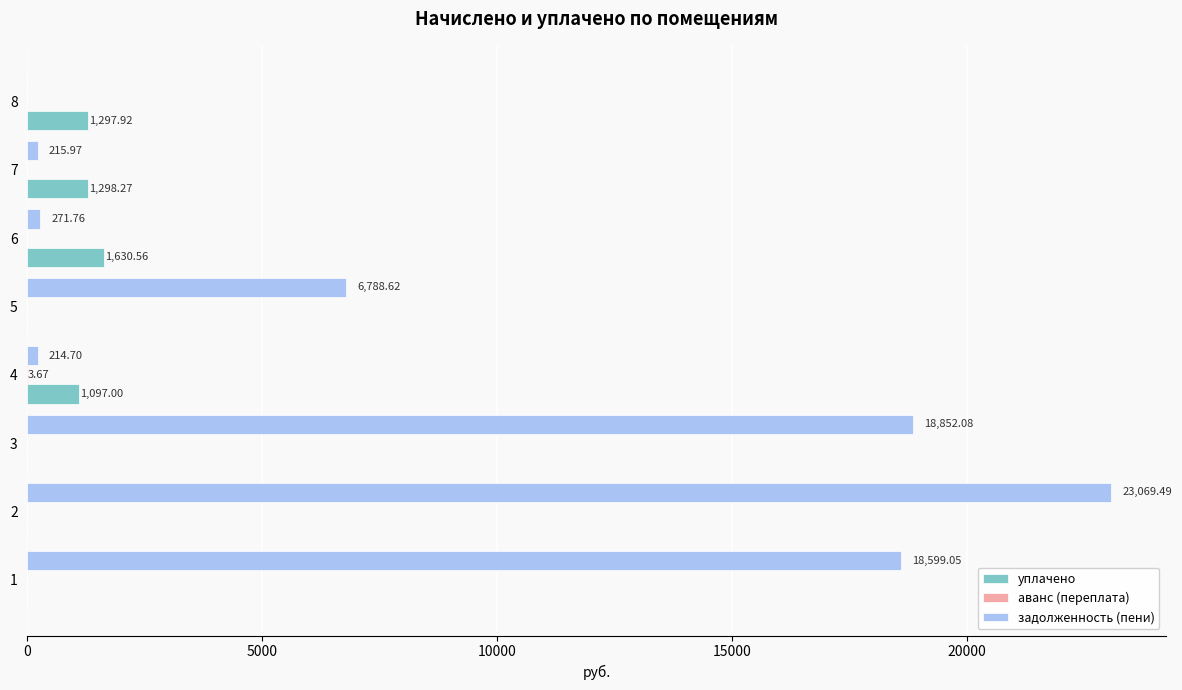

Between 1 and 5, which series saw the biggest shift?

задолженность (пени)